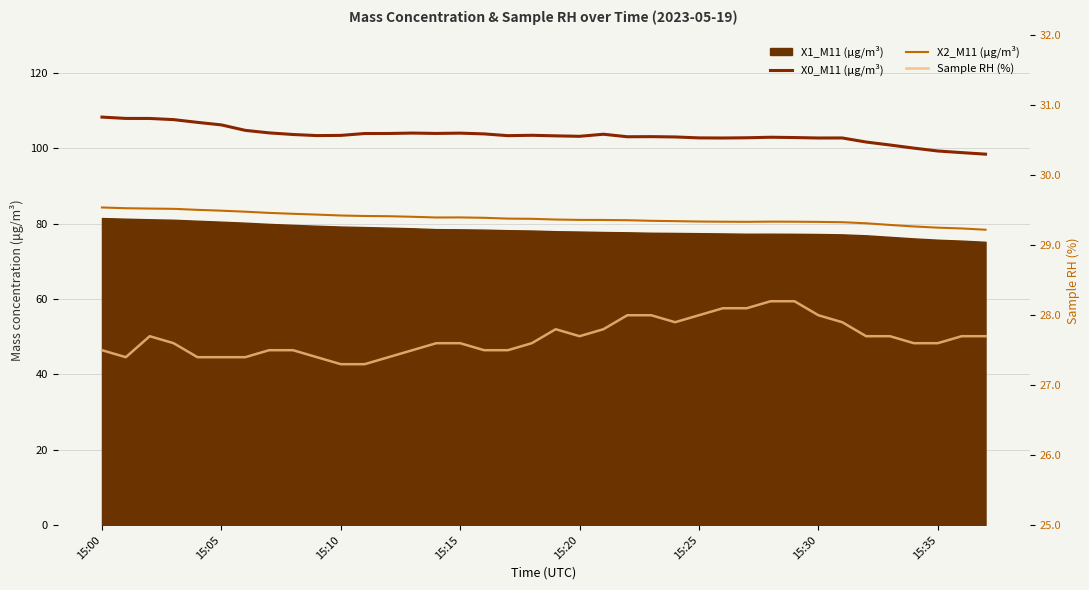

True or false: X0_M11 (μg/m³) has more than 1 points higher than both neighbors.

True